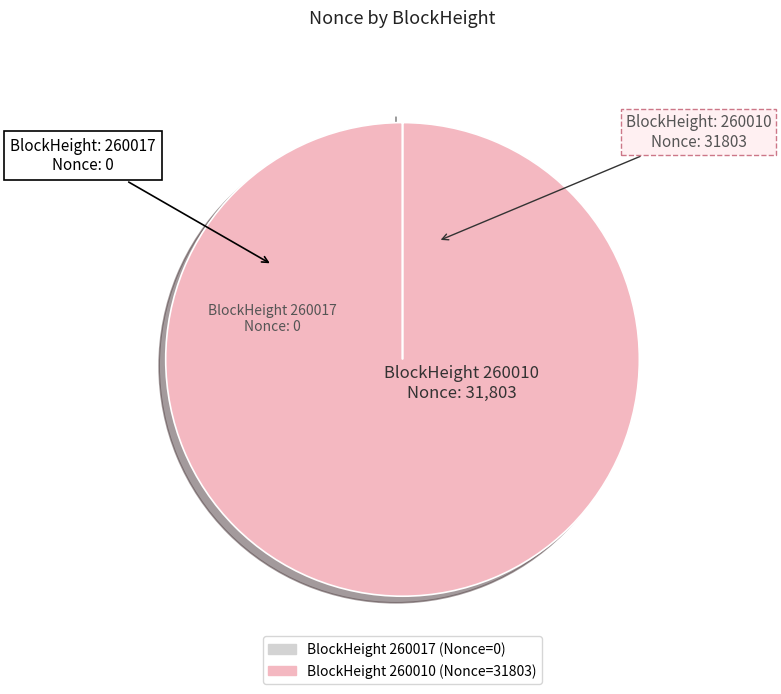

Is there any slice that represents more than half of the pie?

Yes